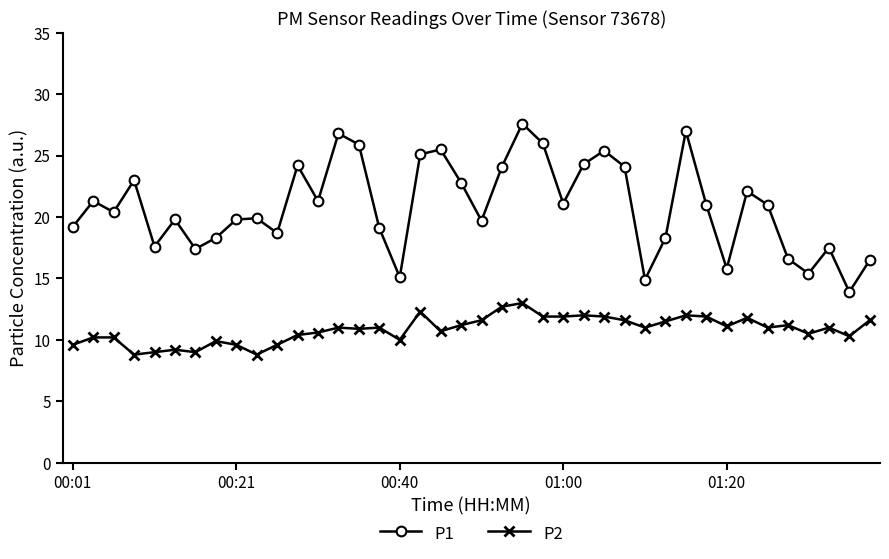

Count the number of data series in this chart.

2